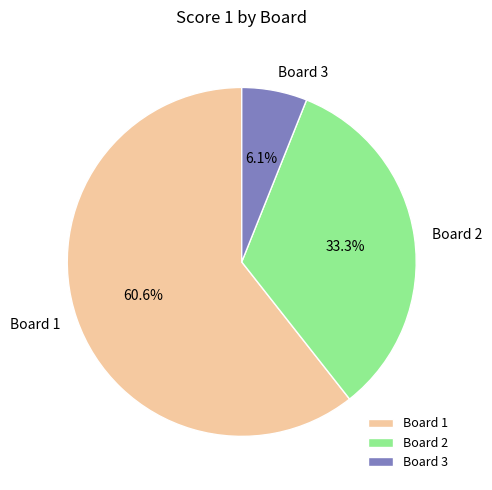

To the nearest percent, what percentage of the pie is Board 2?

33%